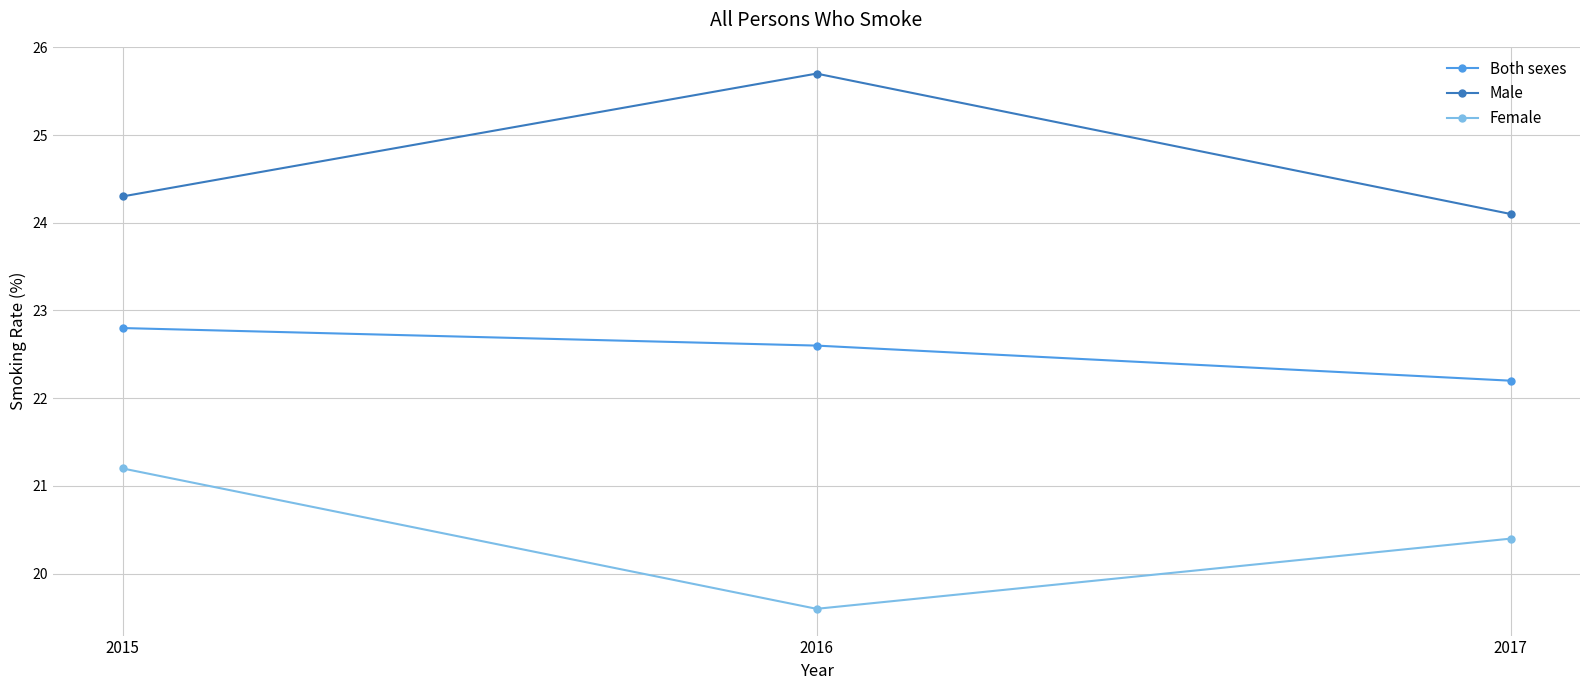

Is it true that Both sexes equals 15.5 at 2016?

False